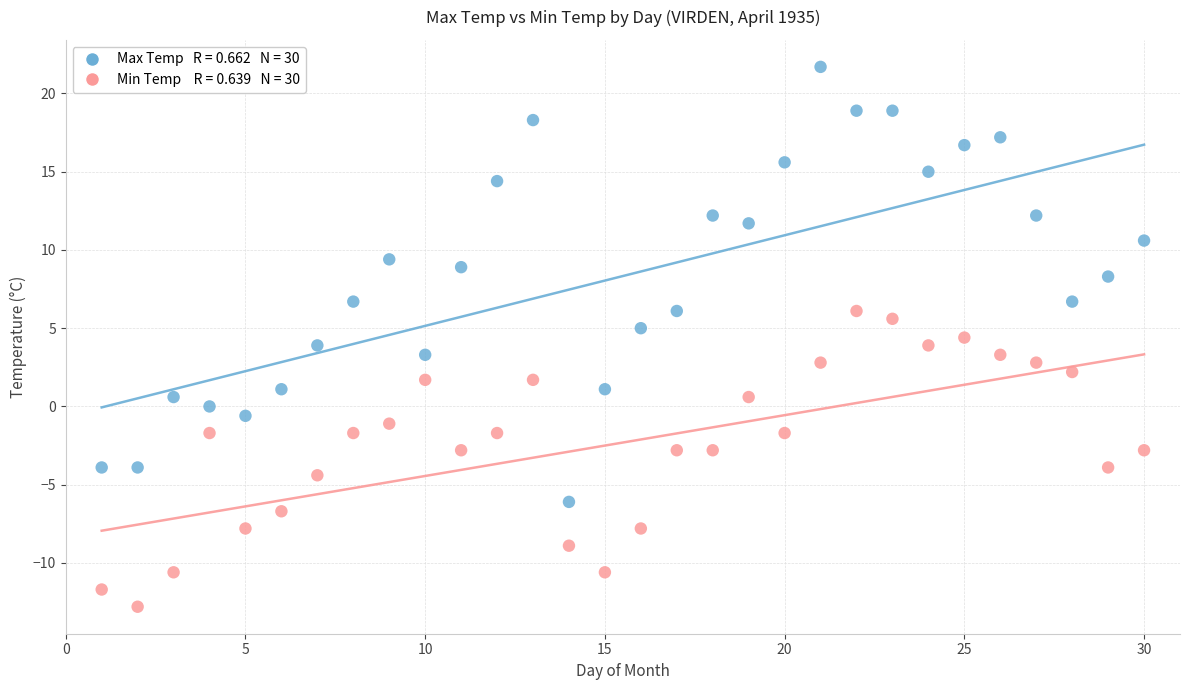

Across all data points, what is the range of X values (max minus min)?

29.0